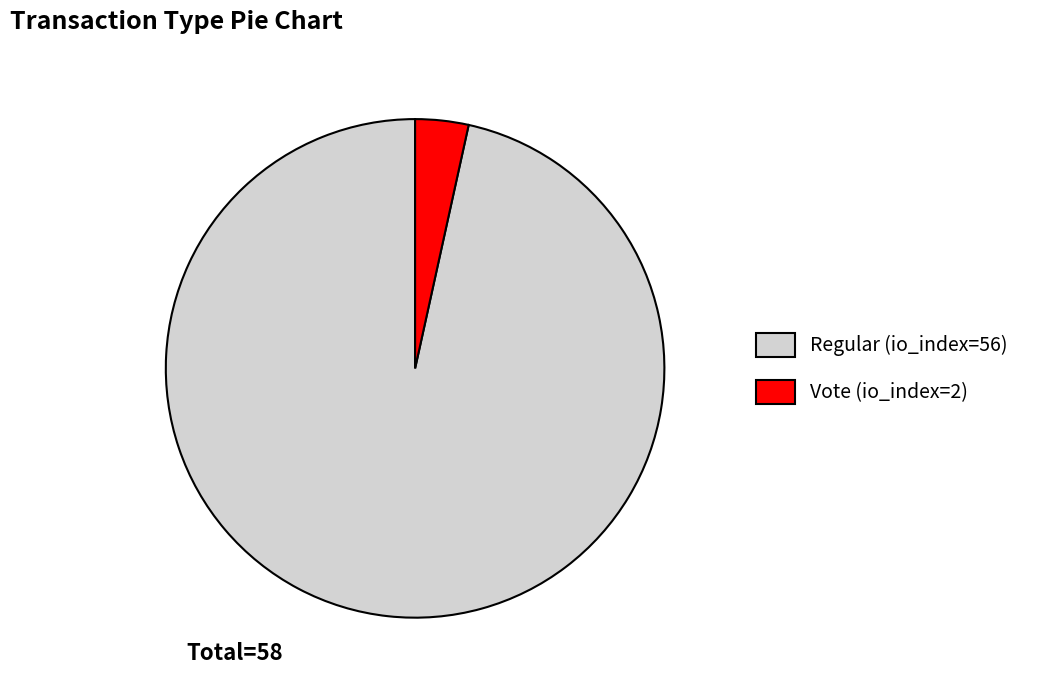

Rank the categories by value from lowest to highest.

Vote (io_index=2), Regular (io_index=56)